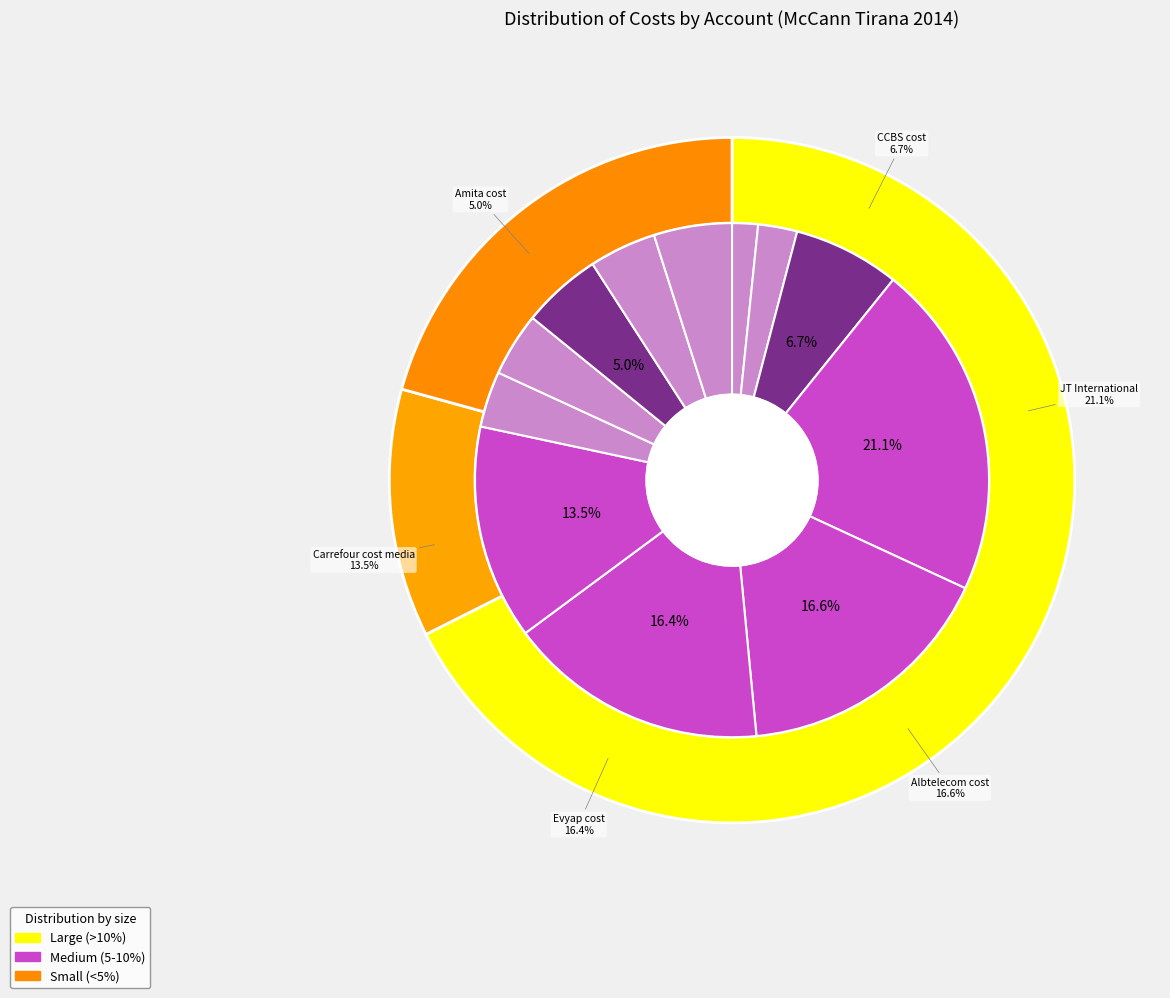

How many segments does this pie chart have?

12